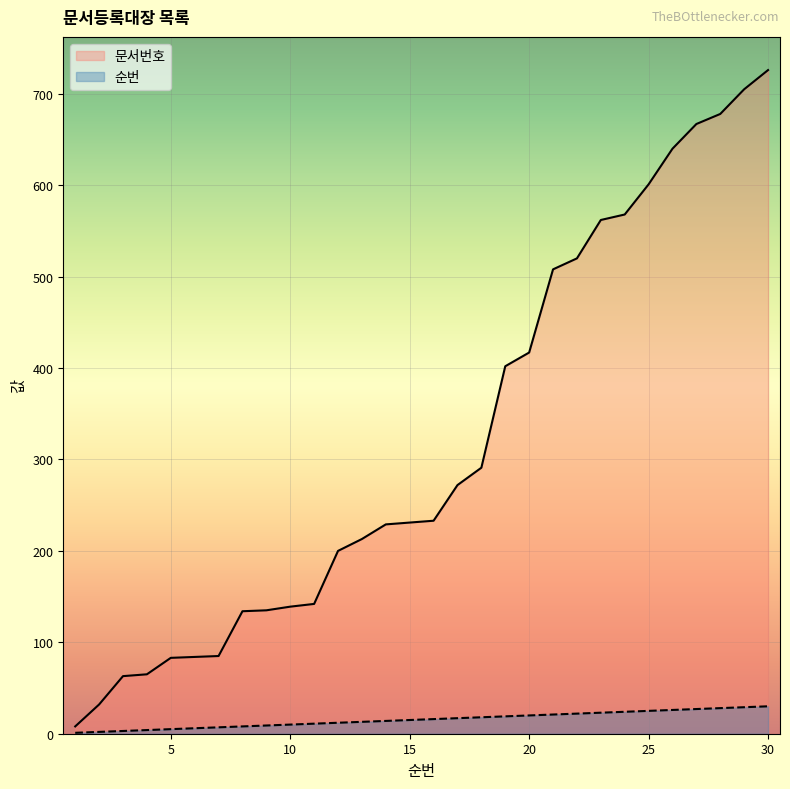

How many lines are shown in the chart?

2